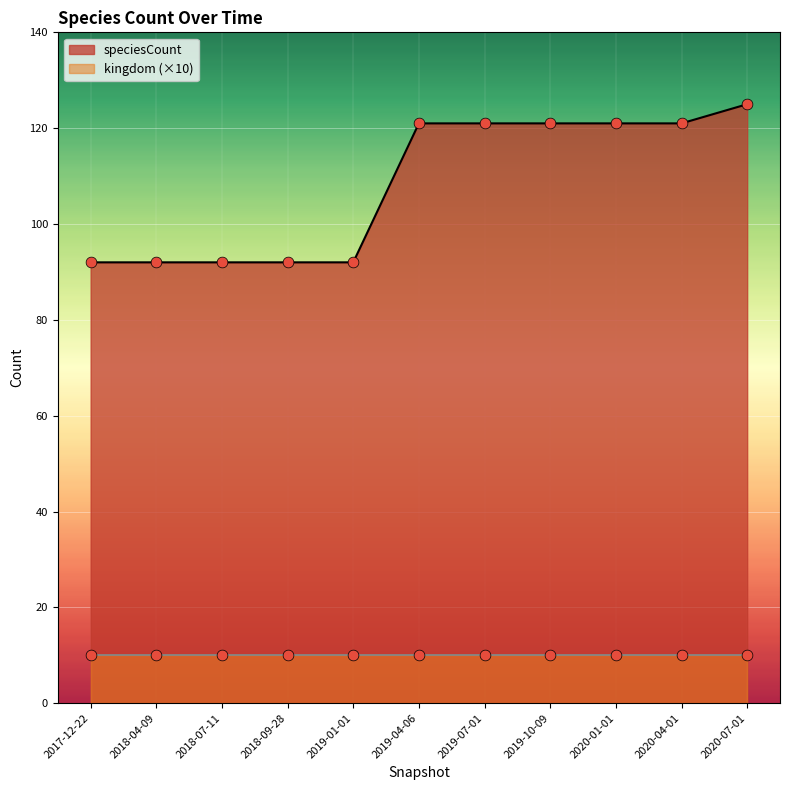

What is the change in value from 2020-04-01 to 2020-07-01?

+4